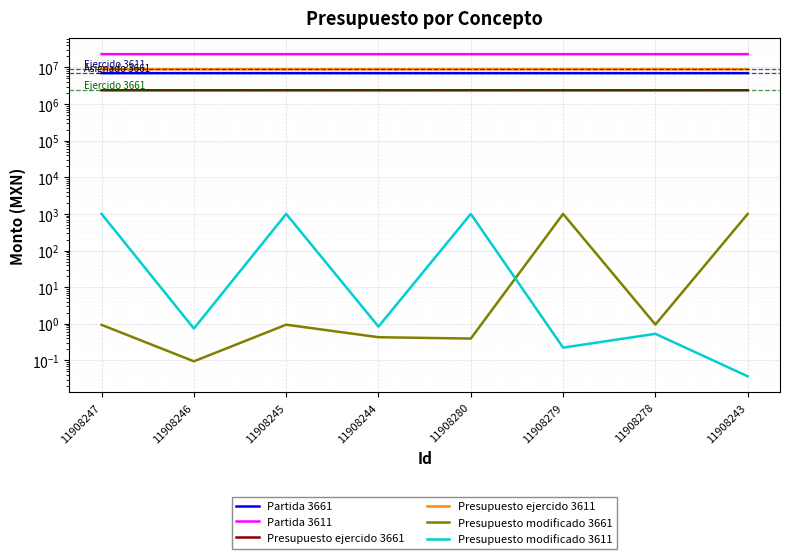

Read the Presupuesto modificado 3611 value at 11908279.

0.2